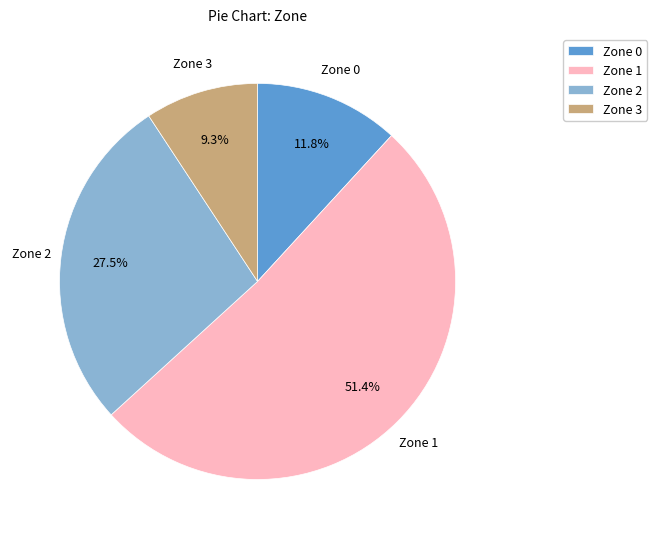

Is Zone 3 the majority of the pie?

No